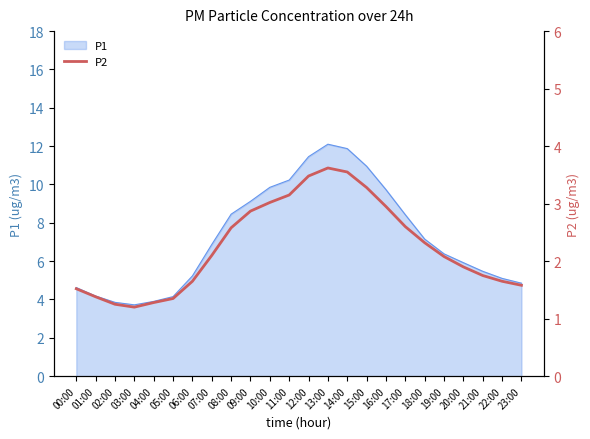

At which category does the chart reach its peak across all series?

13:00